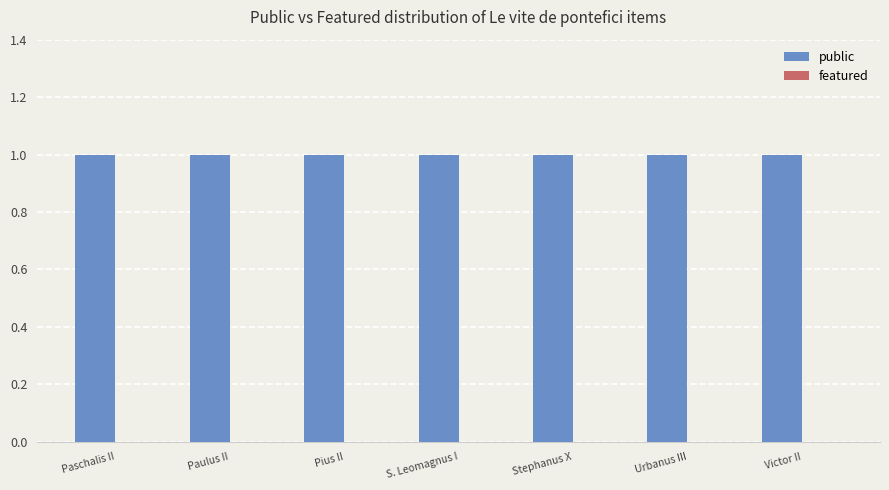

How many groups of bars are there?

7